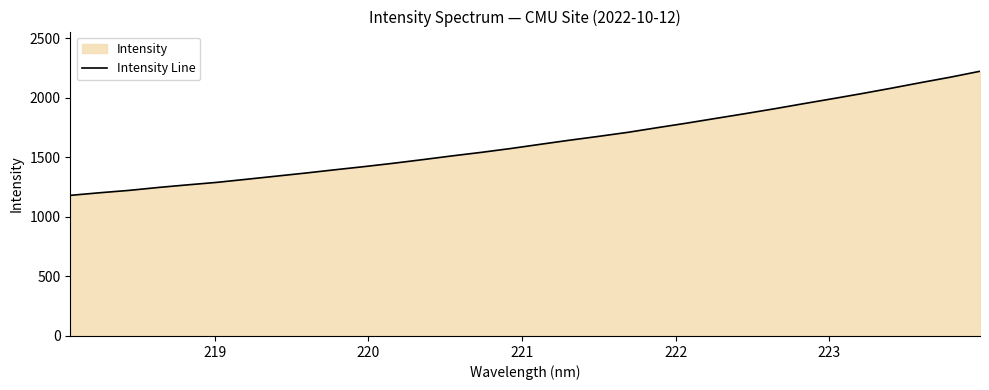

What is the difference between the maximum and minimum values?

1042.2